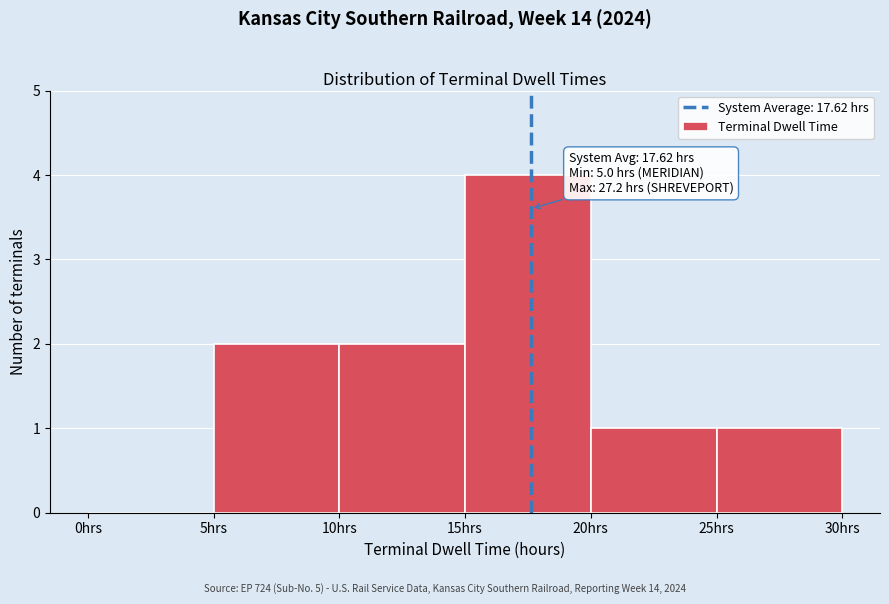

Over which range of the x-axis is the bar tallest?

15 to 20